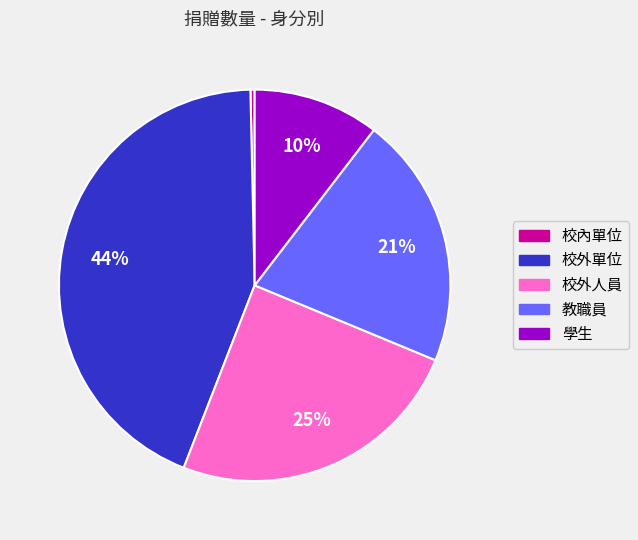

Between 校外單位 and 教職員, which is larger?

校外單位